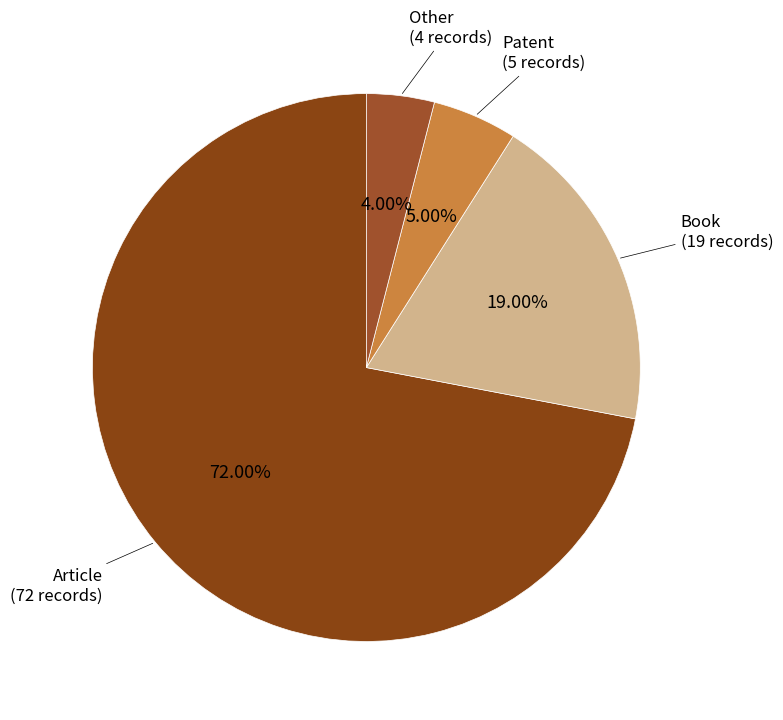

What is the largest slice in the pie chart?

Article